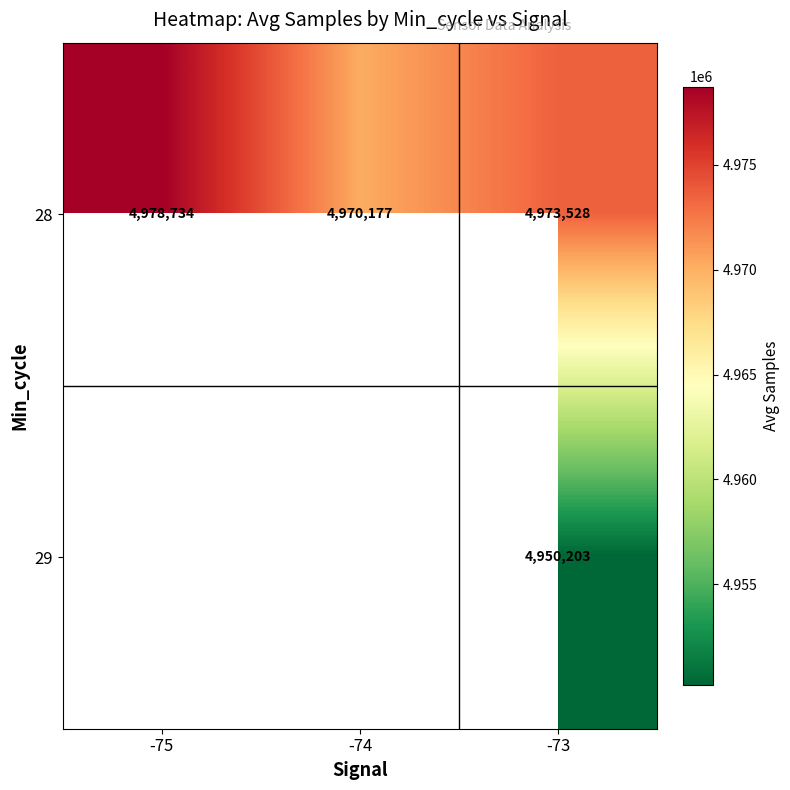

What is the smallest value displayed?

4950203.0